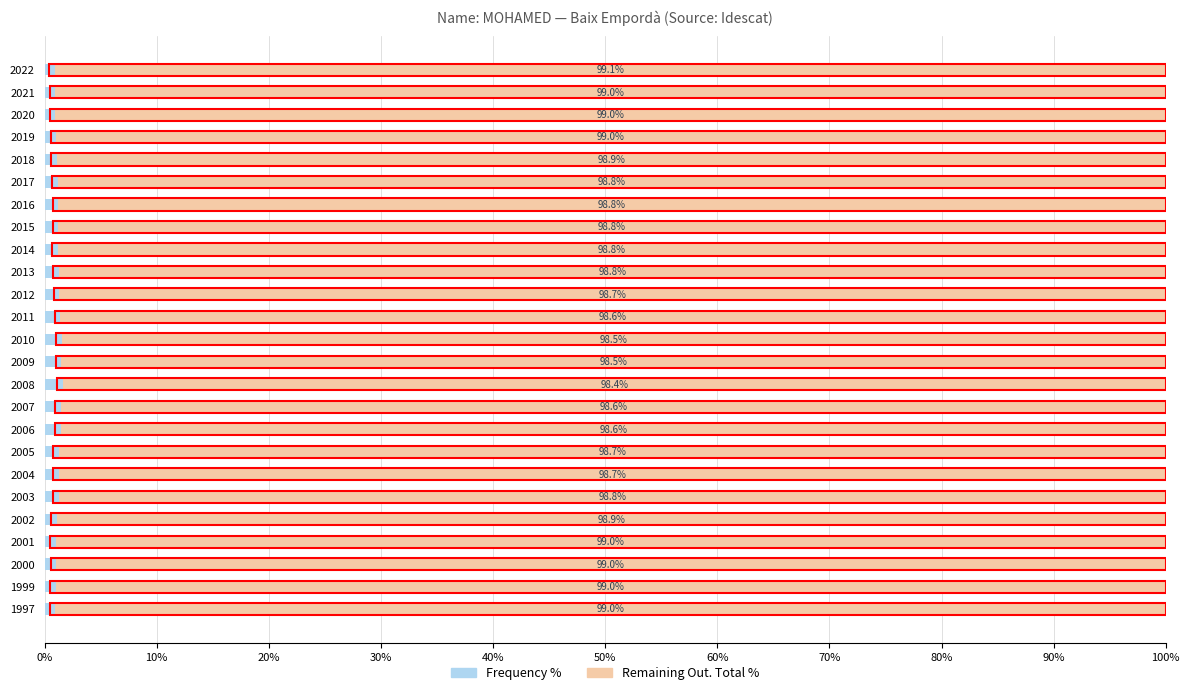

What is the sum of all Frequency % values?

30.0